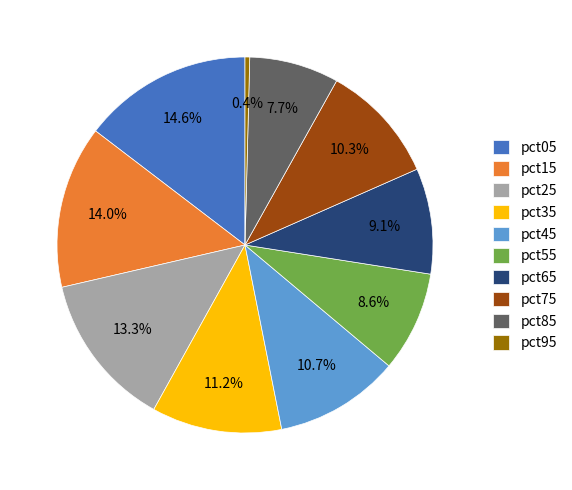

What percentage is the pct45 slice, to the nearest percent?

11%